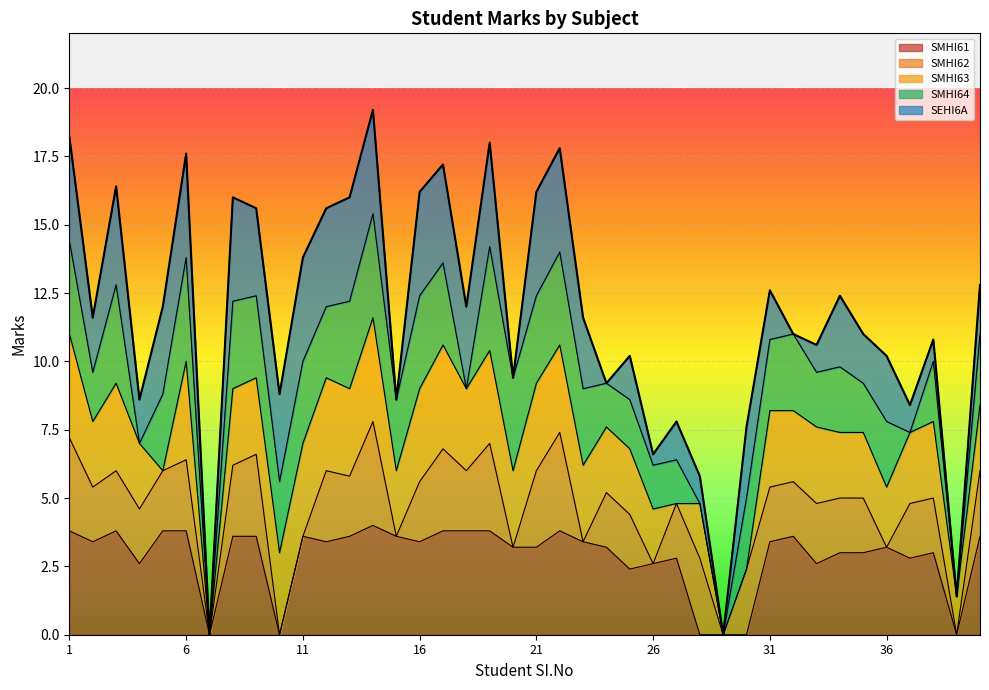

The SMHI61 series shows 3.6 at 11. True or false?

True